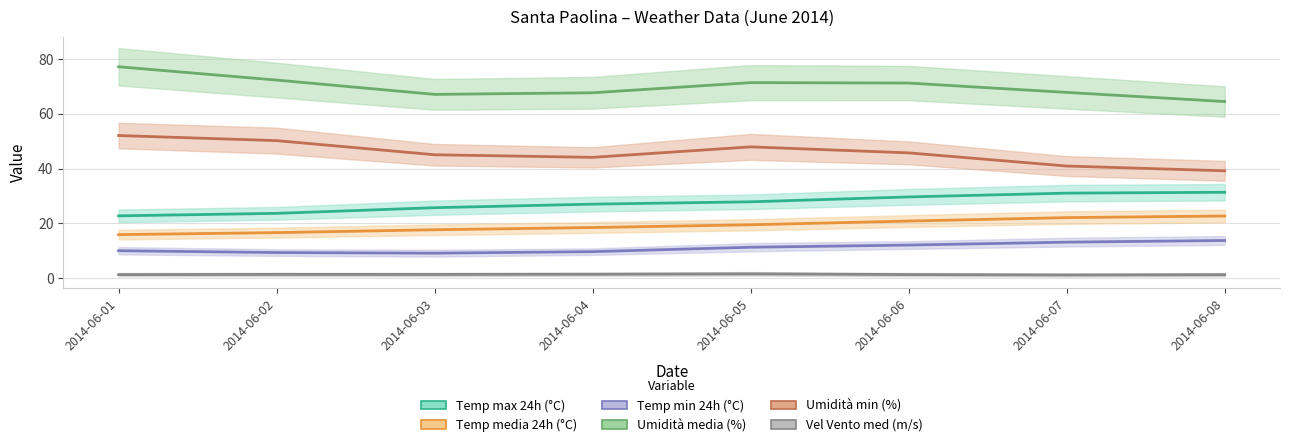

Does the chart display data point markers on the line(s)?

No